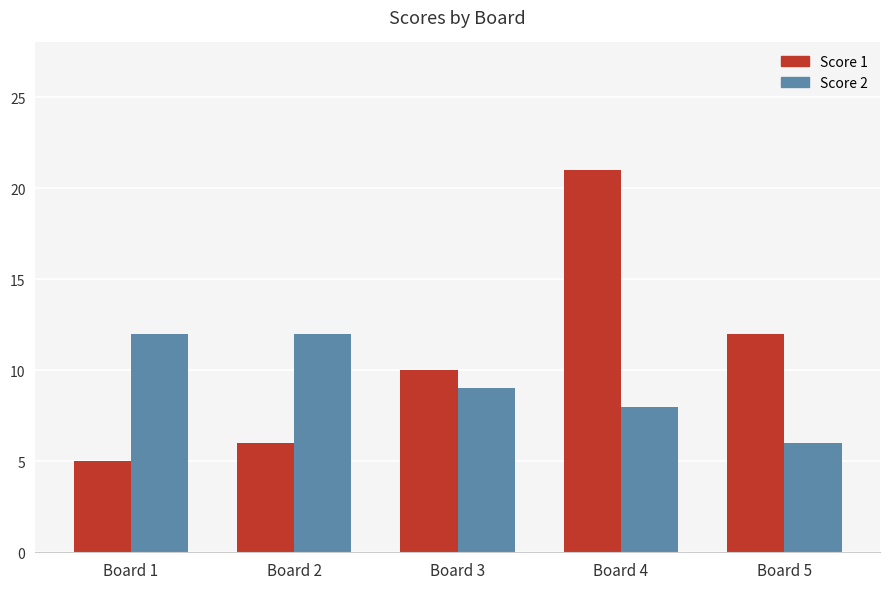

The value of Score 1 at Board 3 is 4. True or false?

False